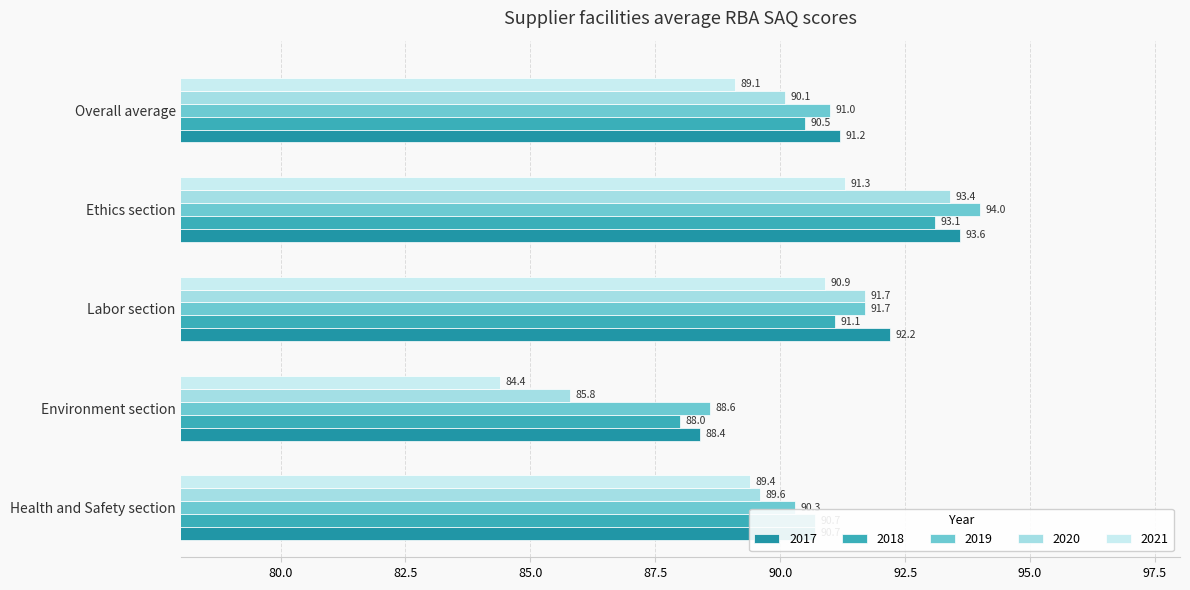

Which series has the largest total across all categories?

2017